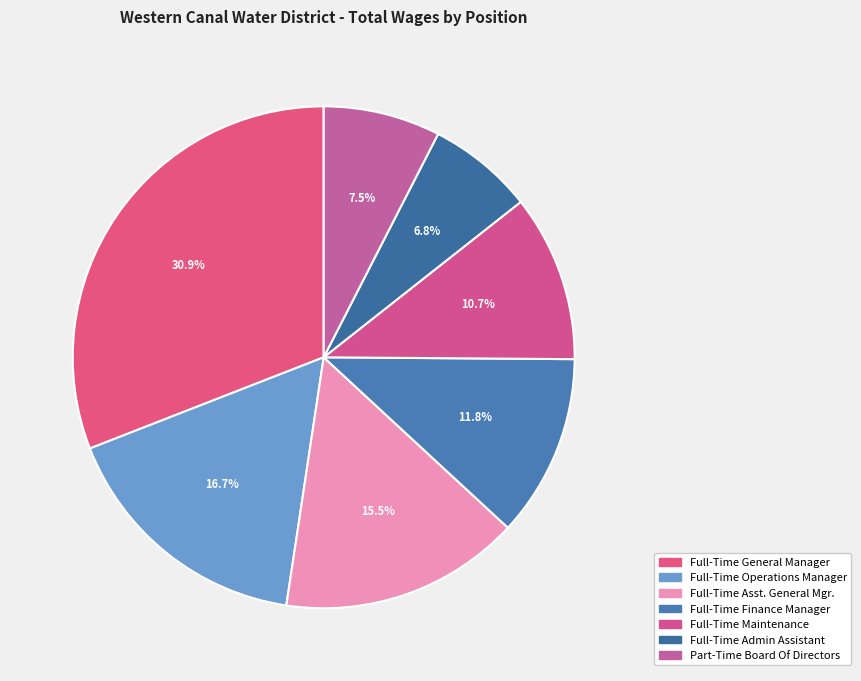

What is the ratio of the value at Full-Time Admin Assistant to the value at Part-Time Board Of Directors?

0.9